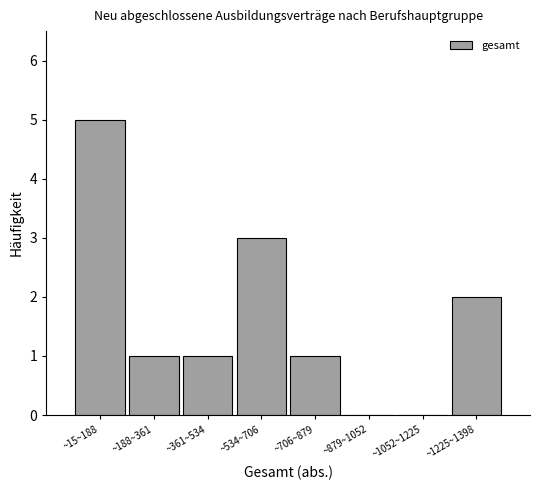

Reading left to right, transcribe all the data shown in this chart.

~15~188=5	~188~361=1	~361~534=1	~534~706=3	~706~879=1	~879~1052=0	~1052~1225=0	~1225~1398=2